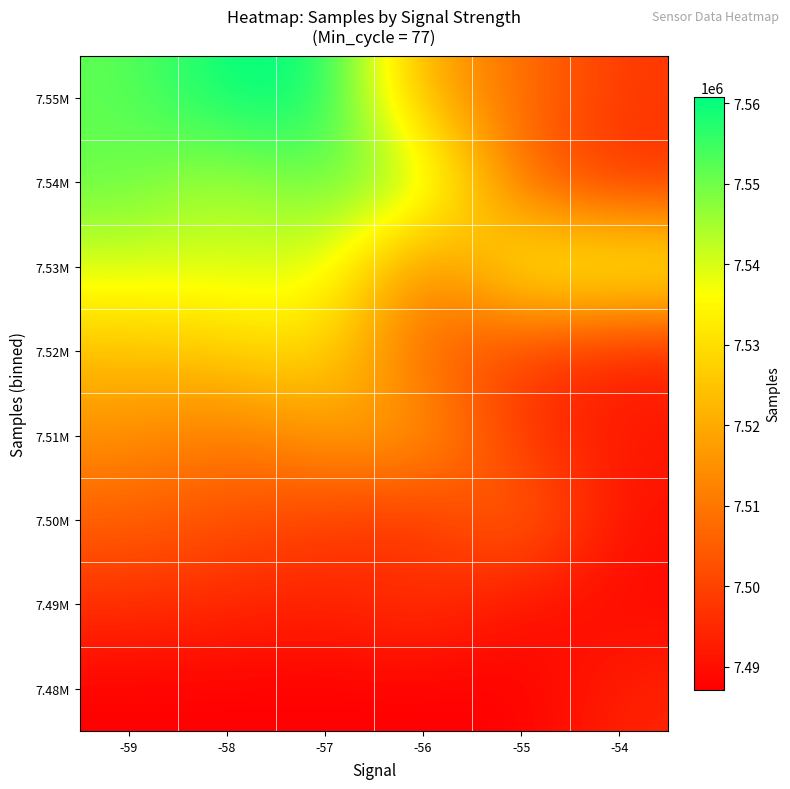

At -57, list the series in order from largest to smallest.

7.55M, 7.54M, 7.53M, 7.52M, 7.51M, 7.50M, 7.49M, 7.48M